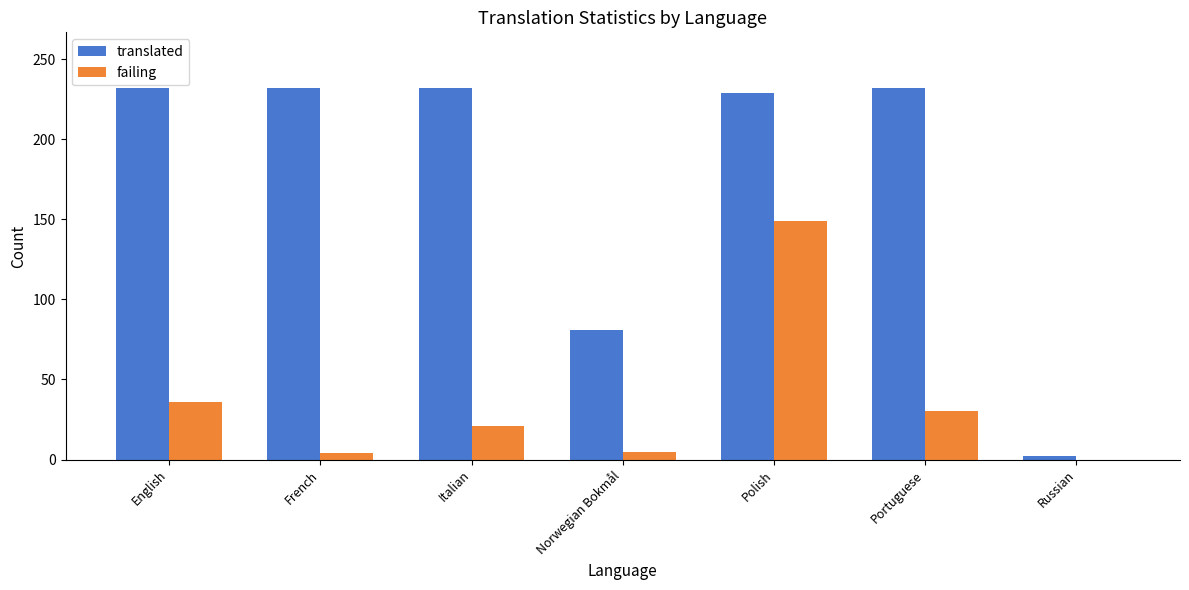

What is the average value of the translated series?

177